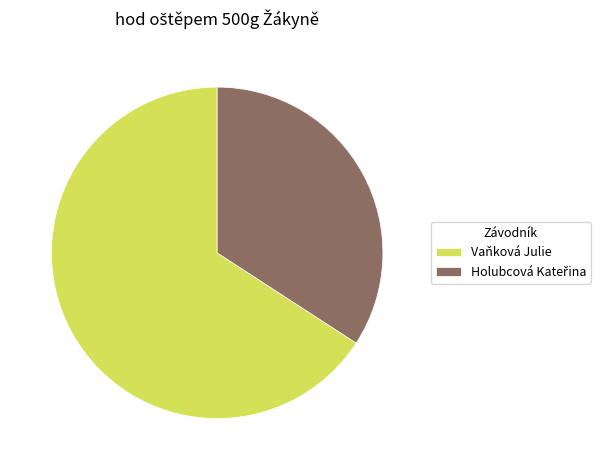

Which category has the biggest portion of the pie?

Vaňková Julie